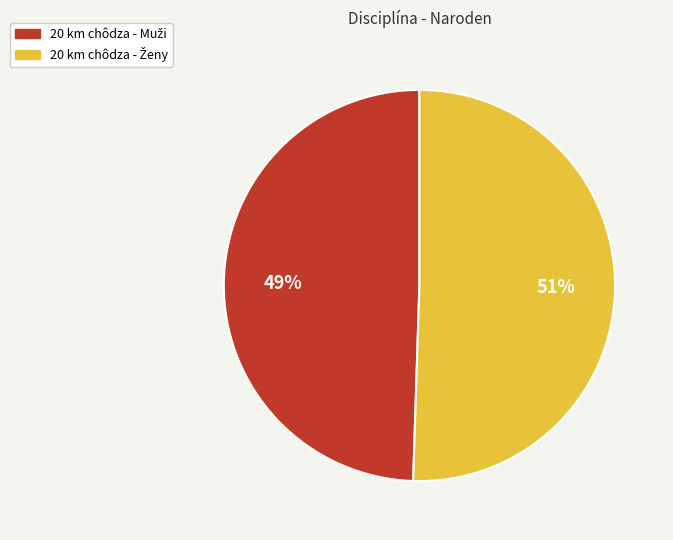

To the nearest percent, what is the average slice percentage?

50%